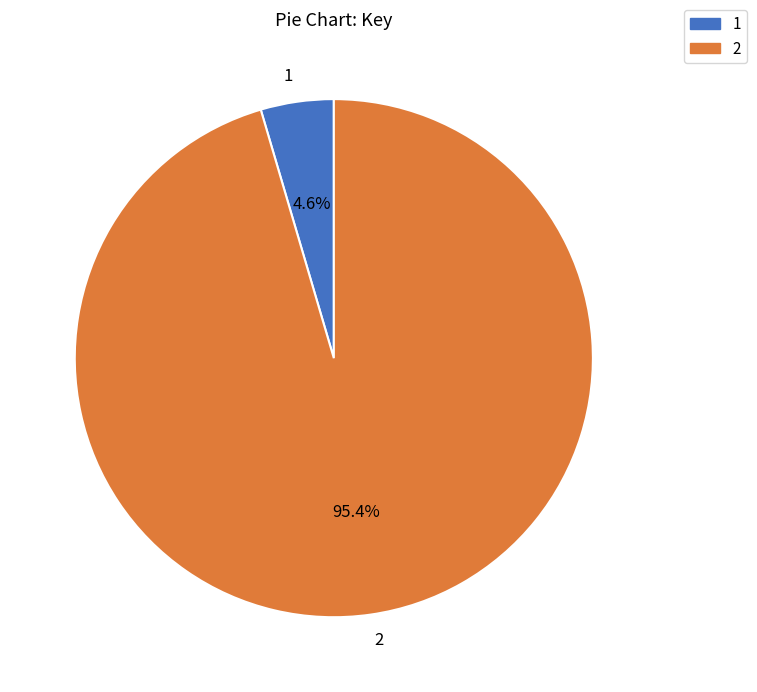

Rank the categories by value from highest to lowest.

2, 1